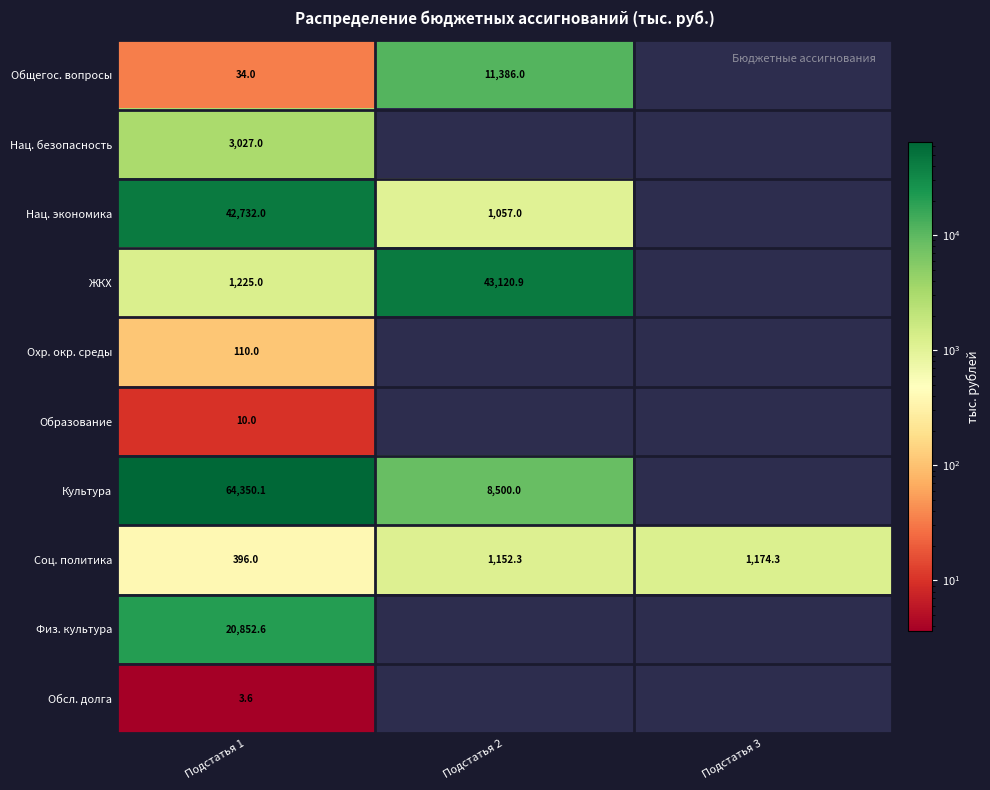

Is it true that Обсл. долга equals 5.4 at Подстатья 1?

False